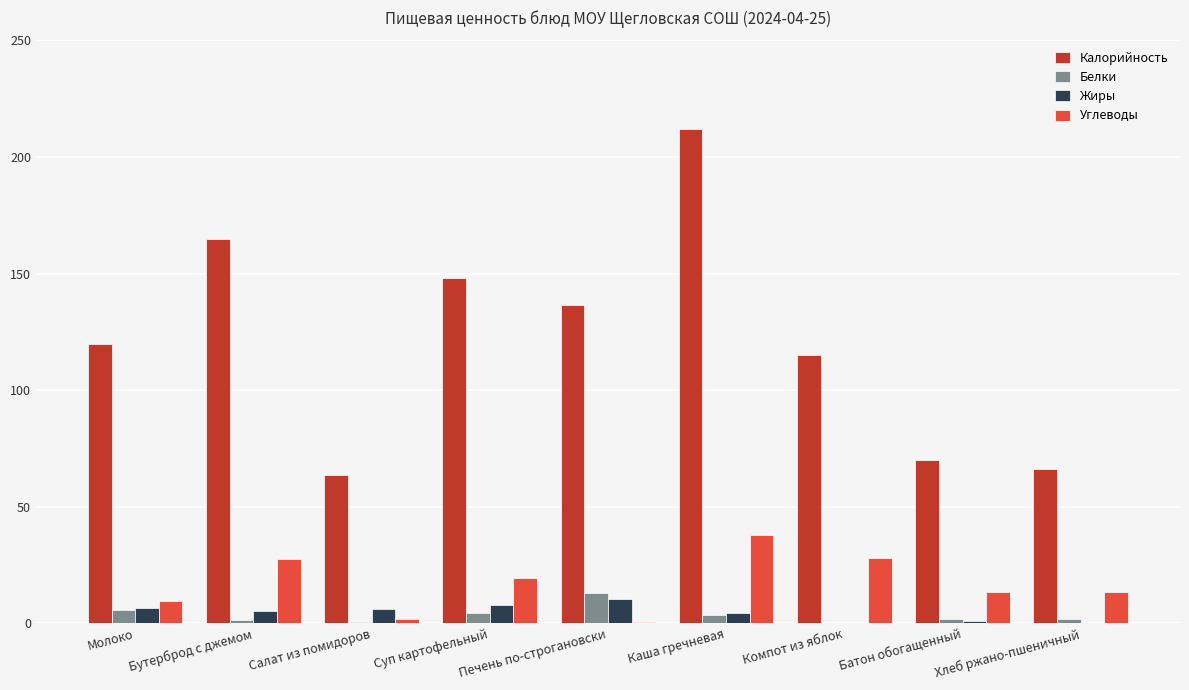

Read the Углеводы value at Суп картофельный.

19.5